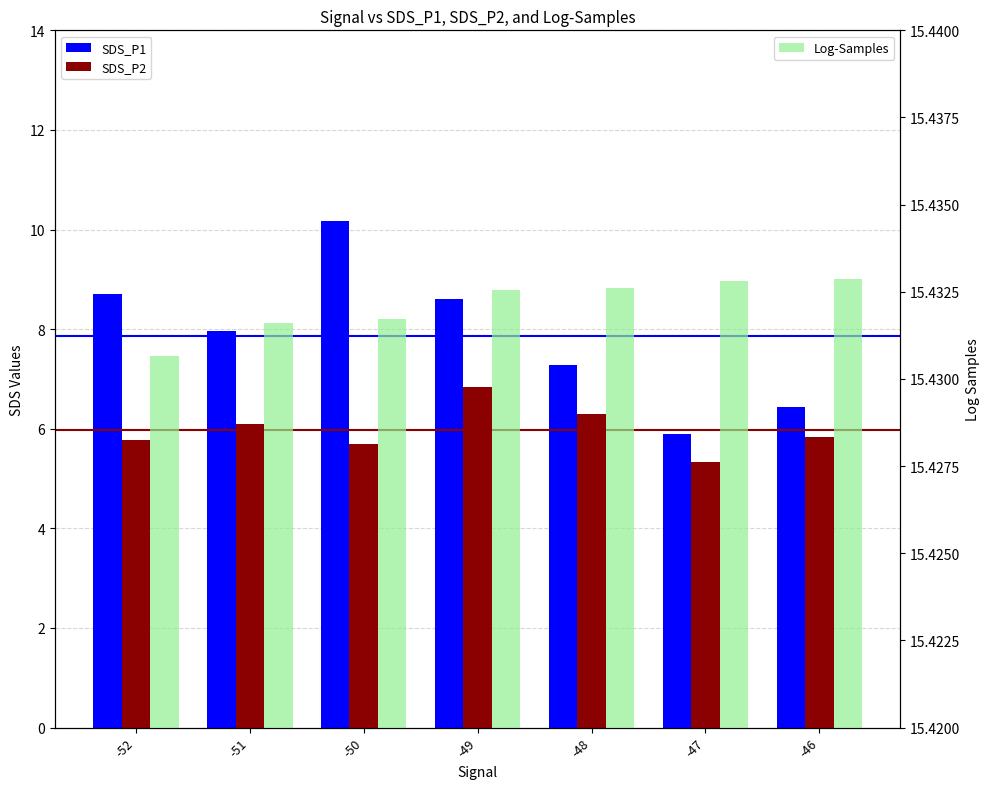

What is the smallest value displayed?

5.3